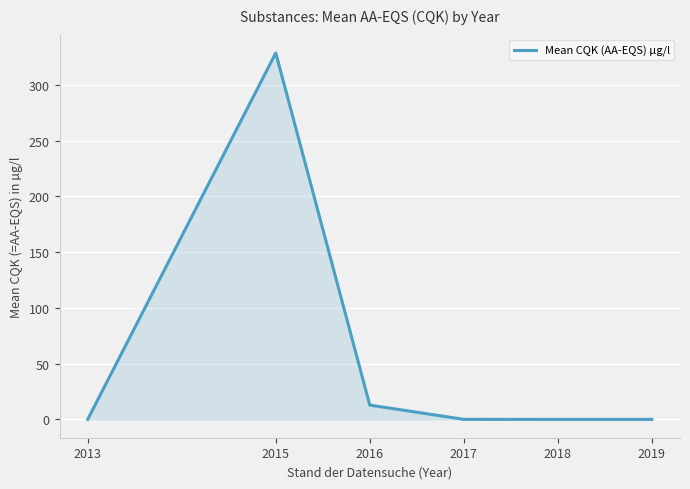

True or false: the data shows 0.1 at 2013.

True